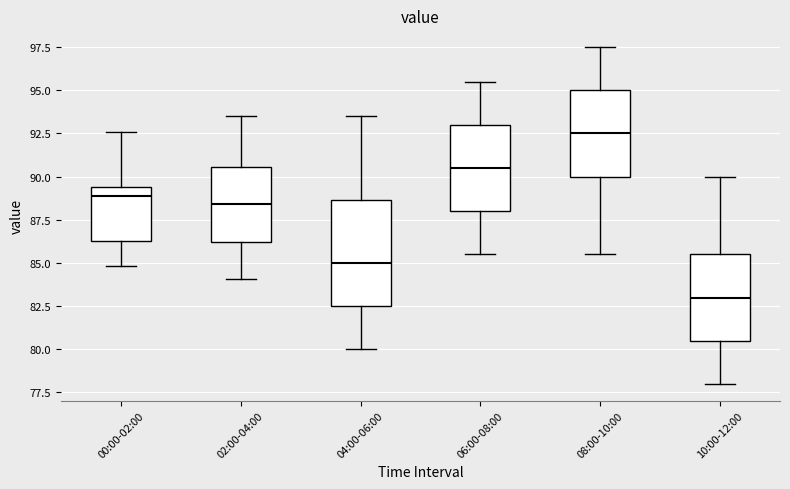

Reading left to right, transcribe this box plot: for each box, give where its median line is, the range the box spans, and where its two whiskers end, as read against the y-axis. The values are not printed on the chart, so give them approximately, as read against the axis.

00:00-02:00: median 89.0, box 86.5 to 89.5, whiskers 85.0 to 92.5
02:00-04:00: median 88.5, box 86.0 to 90.5, whiskers 84.0 to 93.5
04:00-06:00: median 85.0, box 82.5 to 88.5, whiskers 80.0 to 93.5
06:00-08:00: median 90.5, box 88.0 to 93.0, whiskers 85.5 to 95.5
08:00-10:00: median 92.5, box 90.0 to 95.0, whiskers 85.5 to 97.5
10:00-12:00: median 83.0, box 80.5 to 85.5, whiskers 78.0 to 90.0